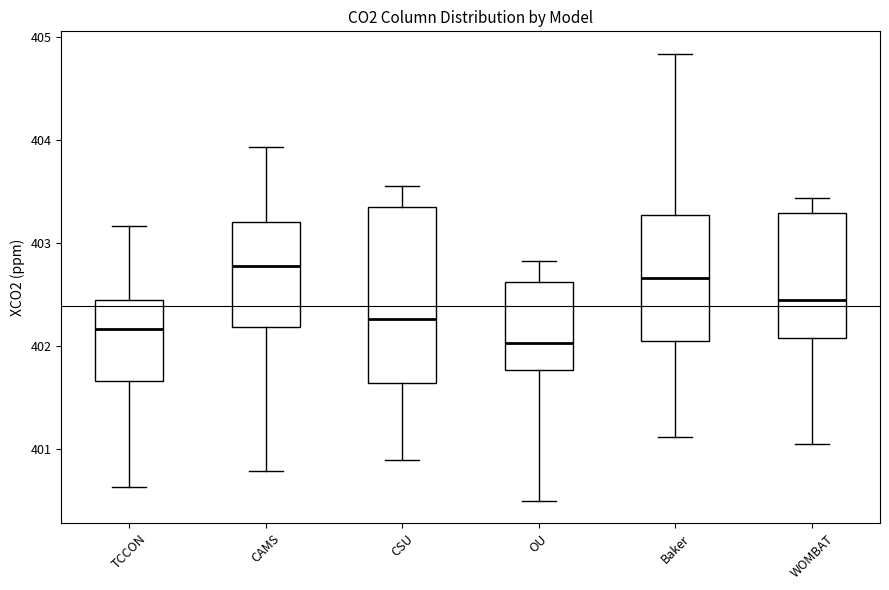

Where is the lower edge of the box for CSU on the y-axis? The values are not printed on the chart, so give them approximately, as read against the axis.

401.6